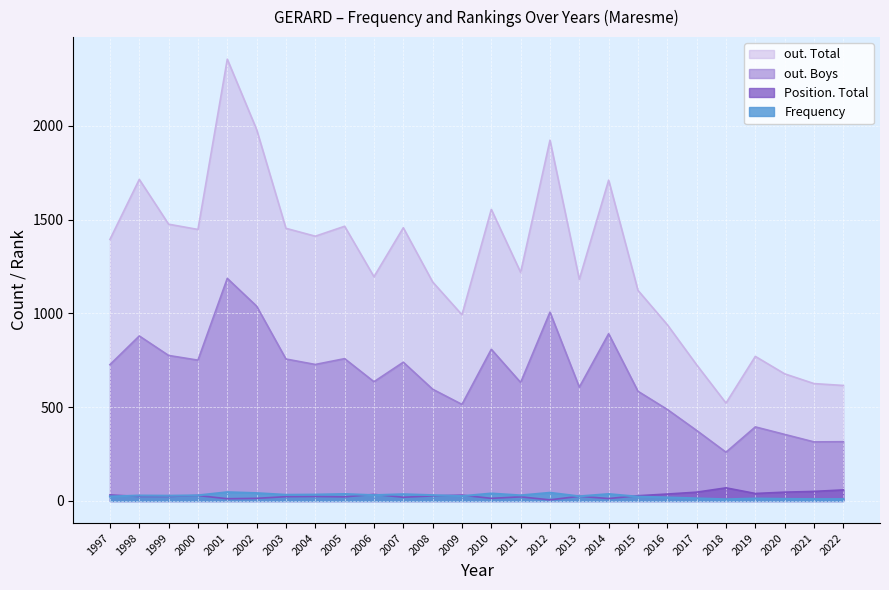

What is the spread (max minus min) of values at 2022?

606